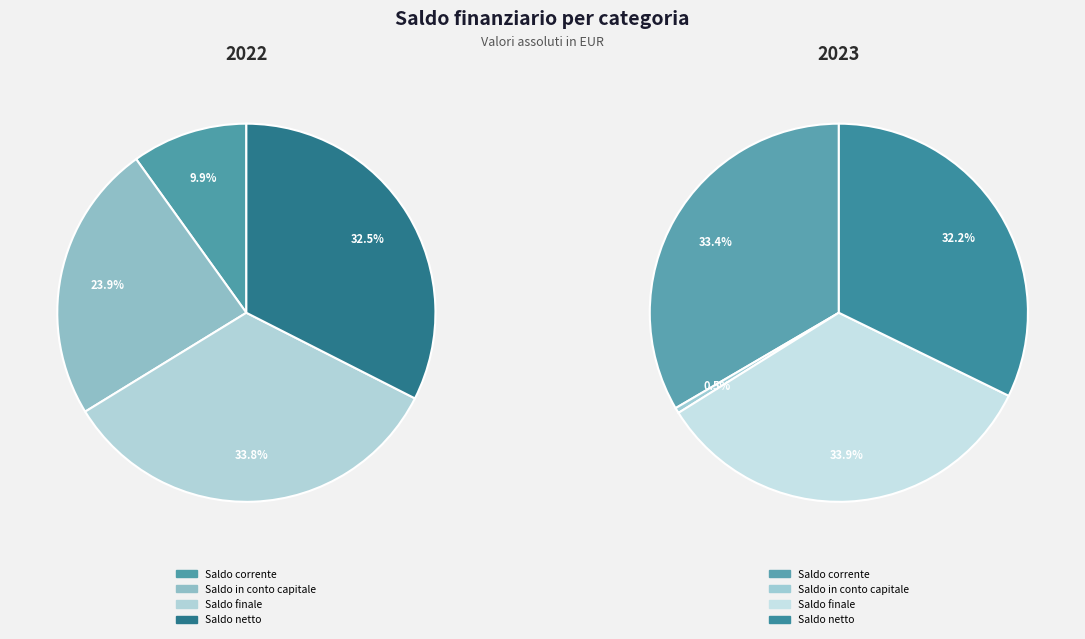

To the nearest percent, what percentage of the pie is 3?

32%